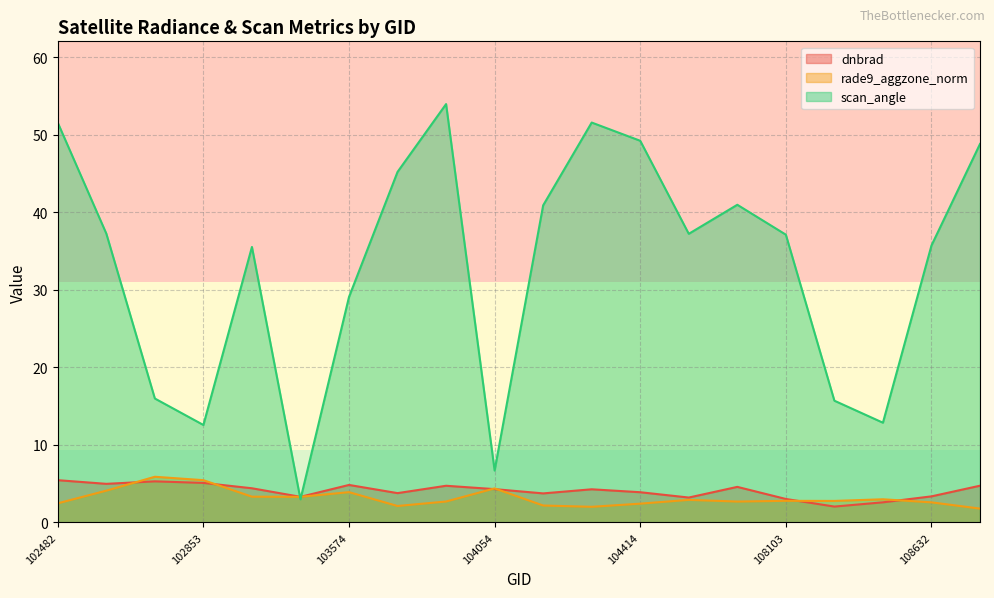

What is the difference between the rade9_aggzone_norm values at 108455 and 104405?

1.0